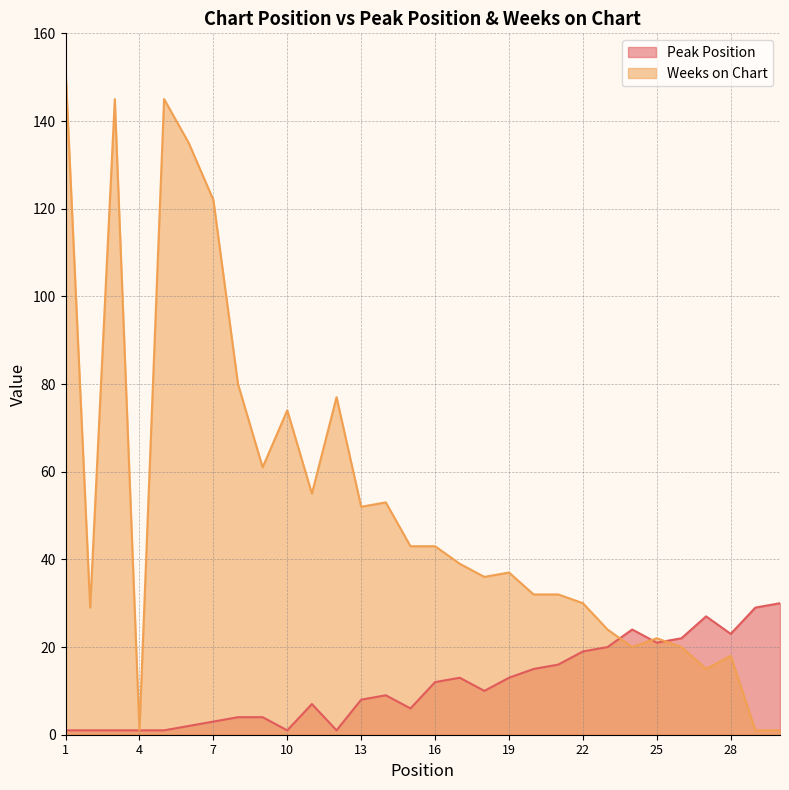

Which category has the lowest value in the Weeks on Chart series?

4